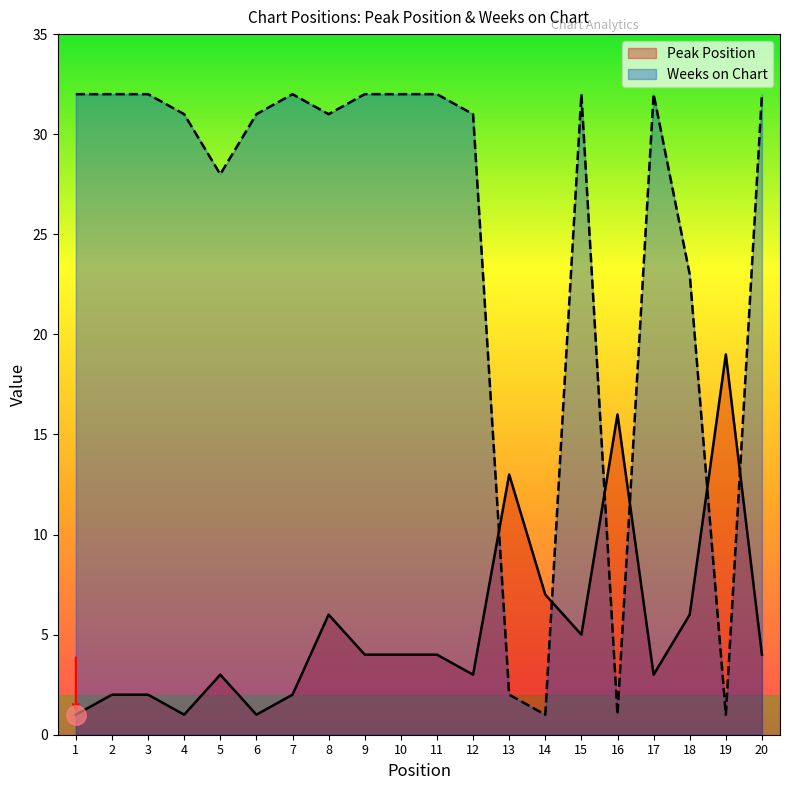

The value of Peak Position at 14 is 7. True or false?

True